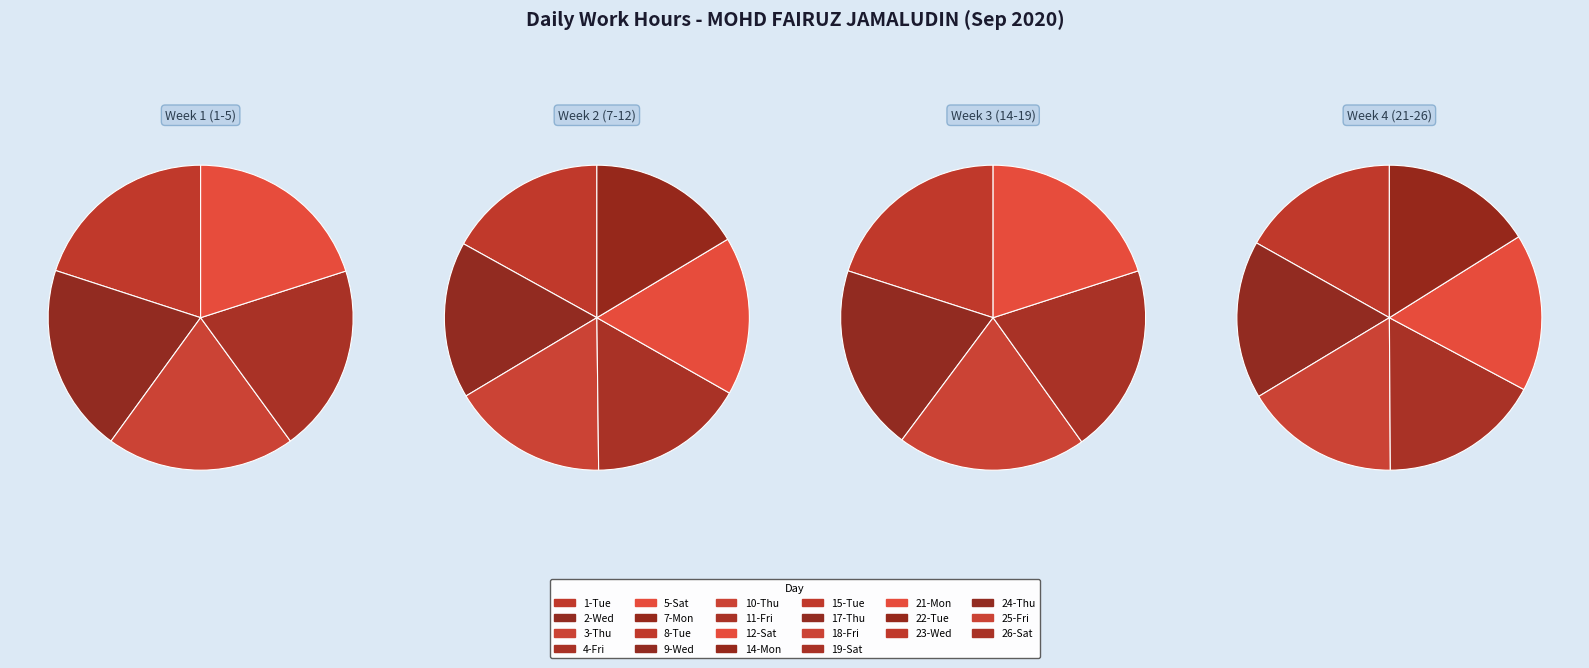

Combined, what portion of the pie is 19-Sat and 10-Thu?

9.1%